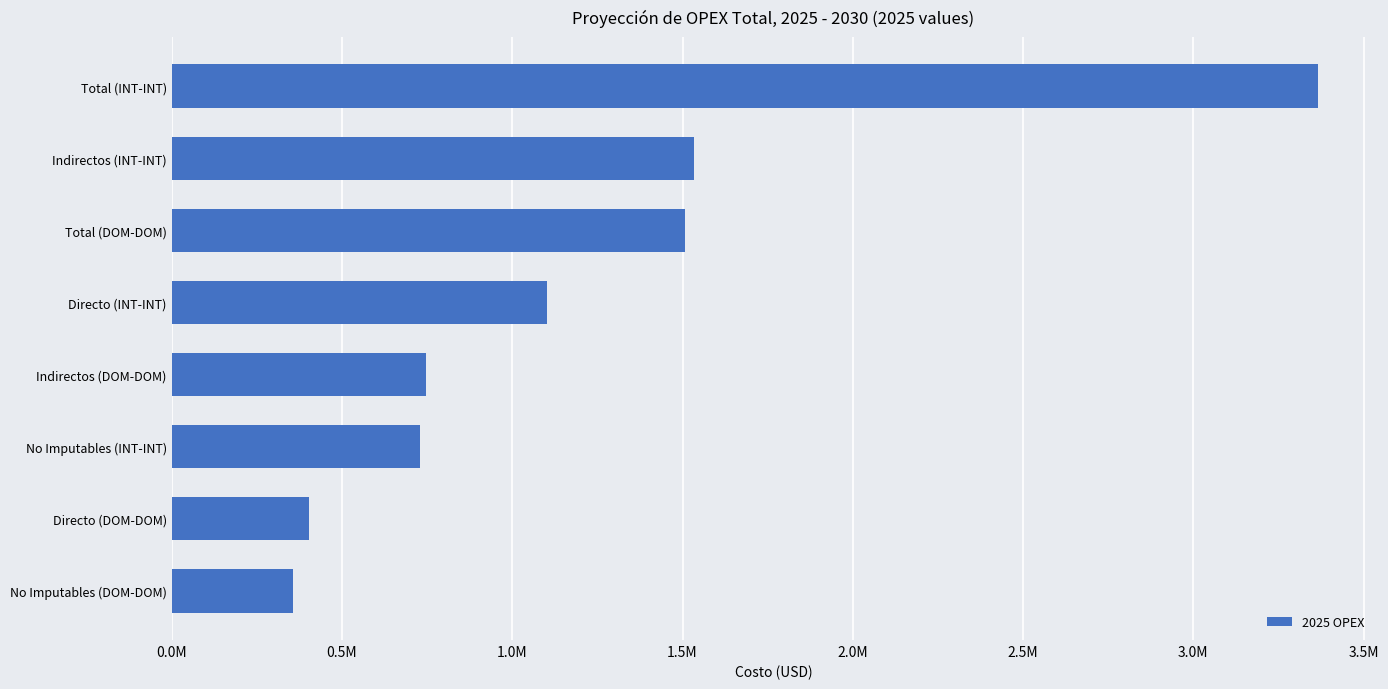

Does the chart contain stacked bars?

No